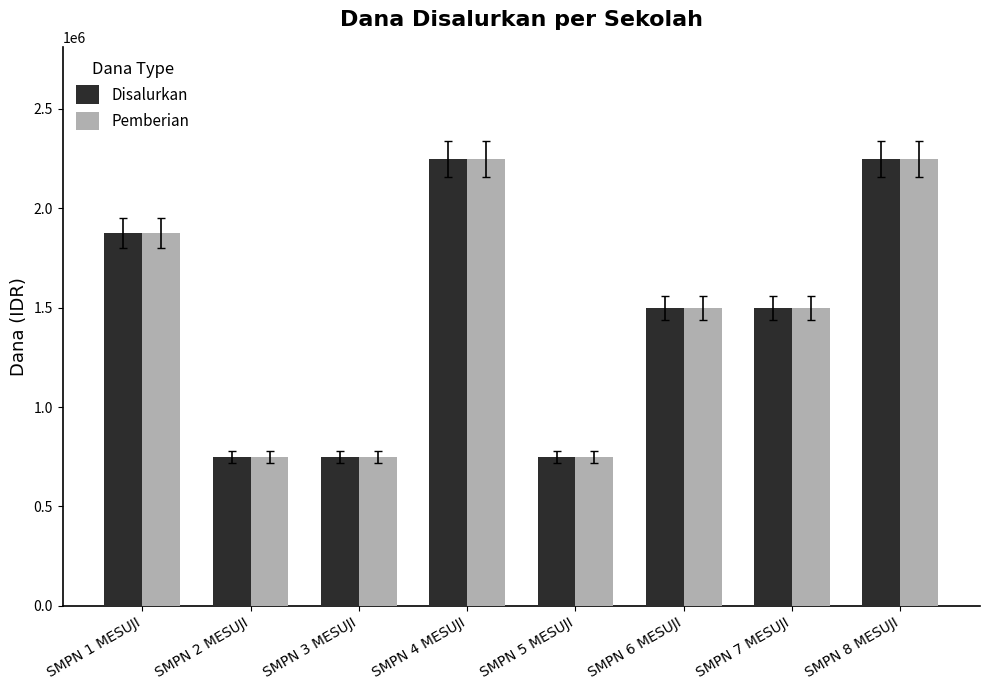

Are the bars grouped side by side (vs. stacked)?

Yes